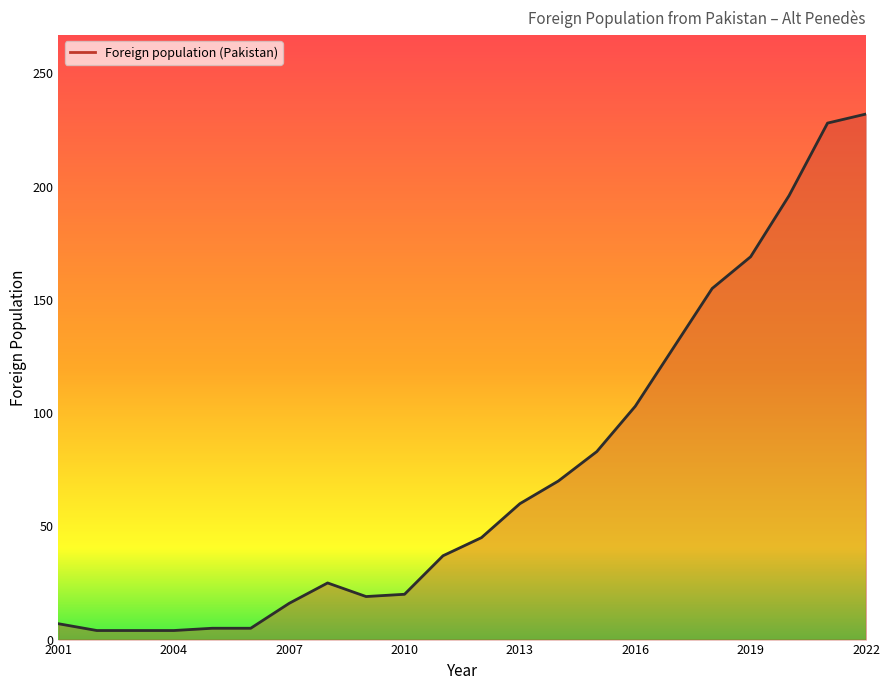

What is the greatest value displayed?

232